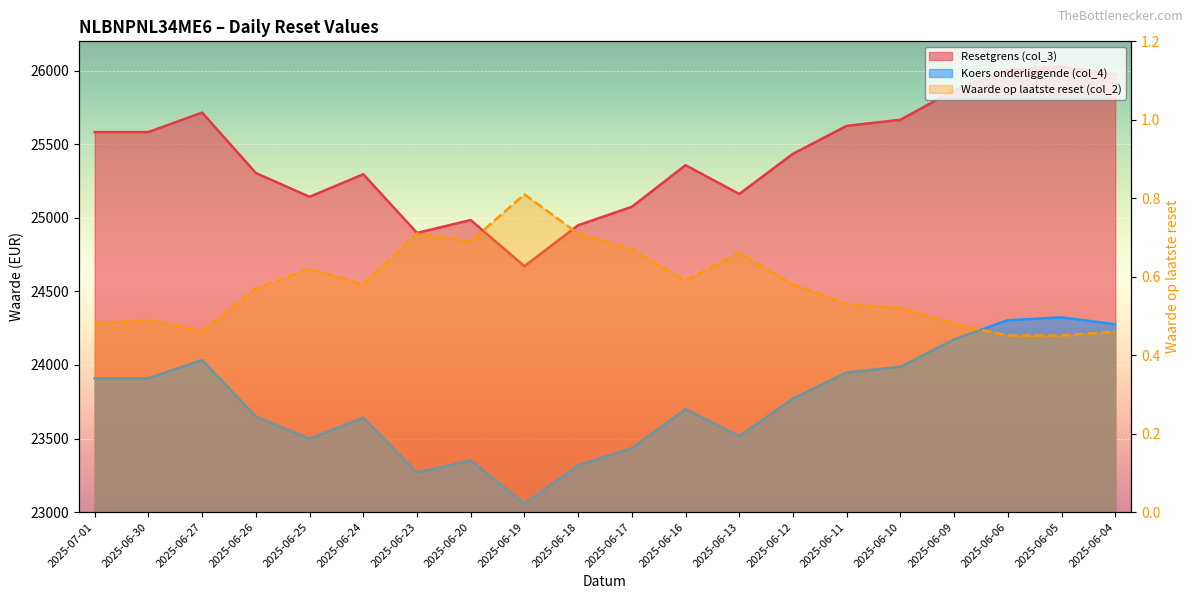

What is the value of the Resetgrens (col_3) point at the 7th from the left?

24897.8